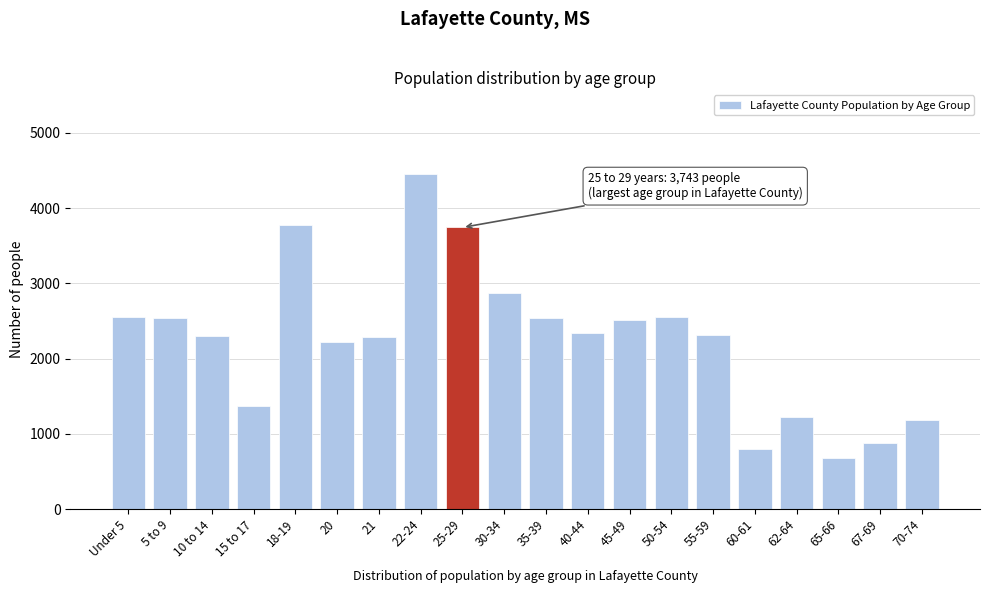

Is it true that the value at 30-34 is 4755?

False